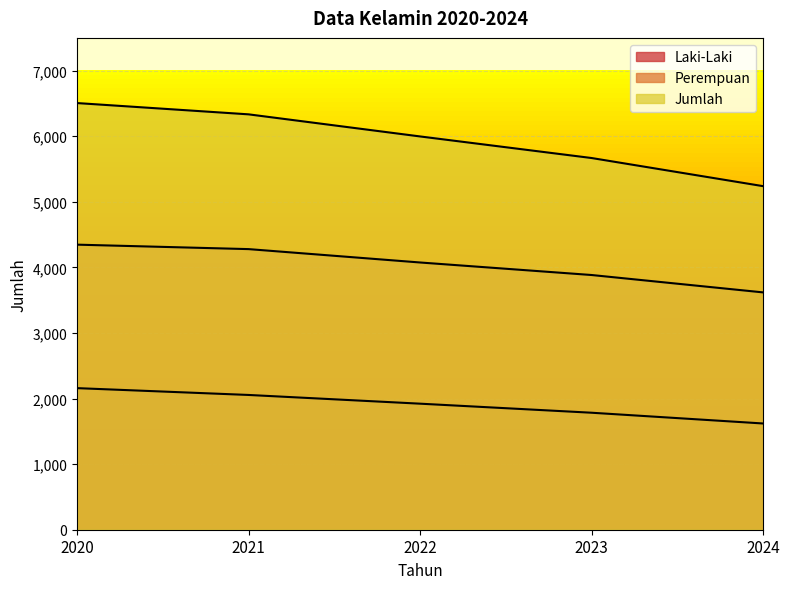

Which has a higher value, 2024 or 2021?

2021